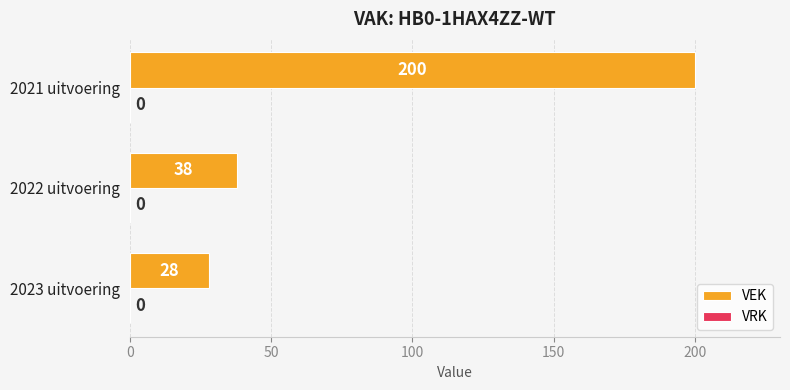

What is the change in value from 2023 uitvoering to 2021 uitvoering?

+172